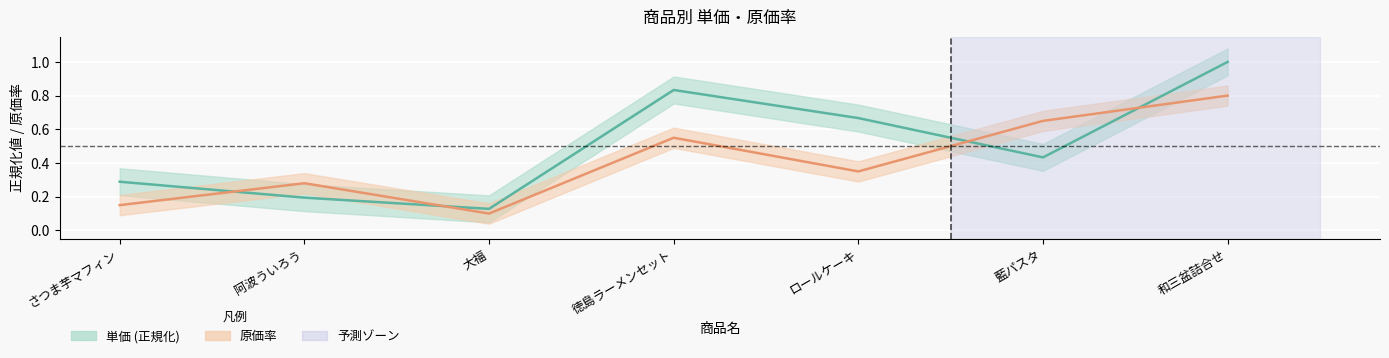

Reading left to right, list all the values displayed in this chart.

単価: さつま芋マフィン=0.3	阿波ういろう=0.2	大福=0.1	徳島ラーメンセット=0.8	ロールケーキ=0.7	藍パスタ=0.4	和三盆詰合せ=1.0
原価率: さつま芋マフィン=0.1	阿波ういろう=0.3	大福=0.1	徳島ラーメンセット=0.6	ロールケーキ=0.3	藍パスタ=0.7	和三盆詰合せ=0.8